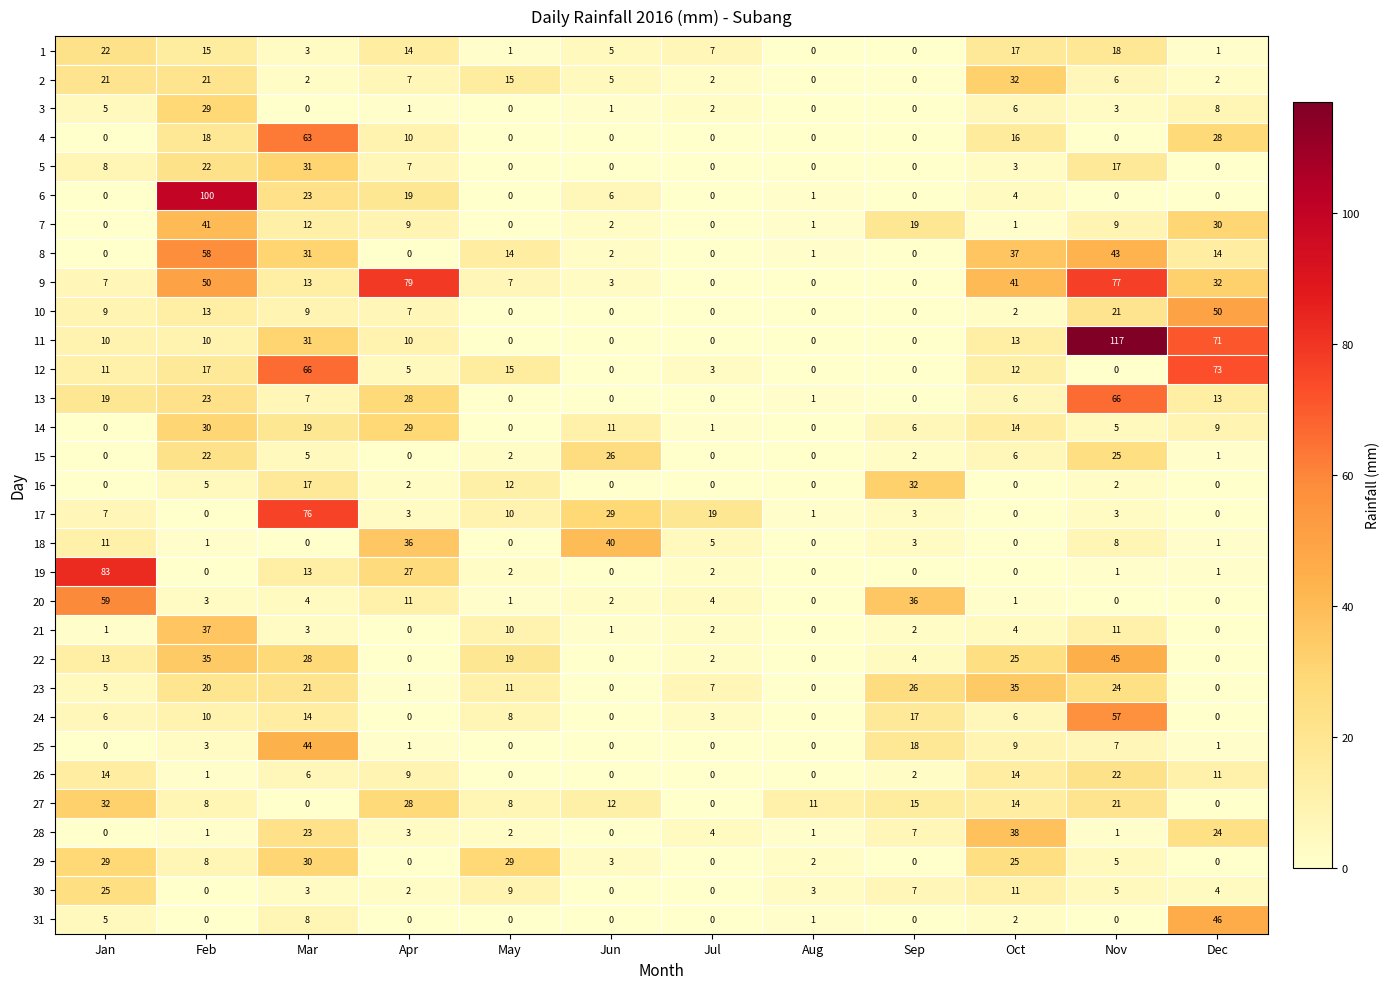

At how many categories does at least one series exceed 15?

11